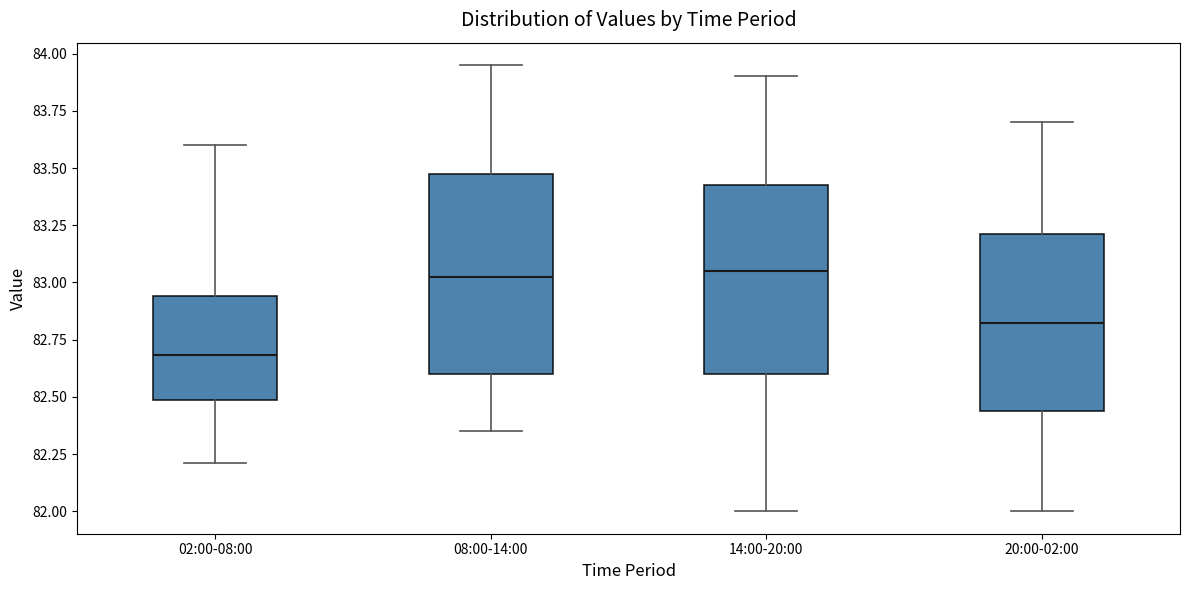

Reading left to right, read every box against the y-axis: the position of its median line, the range the box covers, and the ends of its whiskers. The values are not printed on the chart, so give them approximately, as read against the axis.

02:00-08:00: median 82.70, box 82.50 to 82.95, whiskers 82.20 to 83.60
08:00-14:00: median 83.05, box 82.60 to 83.50, whiskers 82.35 to 83.95
14:00-20:00: median 83.05, box 82.60 to 83.45, whiskers 82.00 to 83.90
20:00-02:00: median 82.85, box 82.45 to 83.20, whiskers 82.00 to 83.70